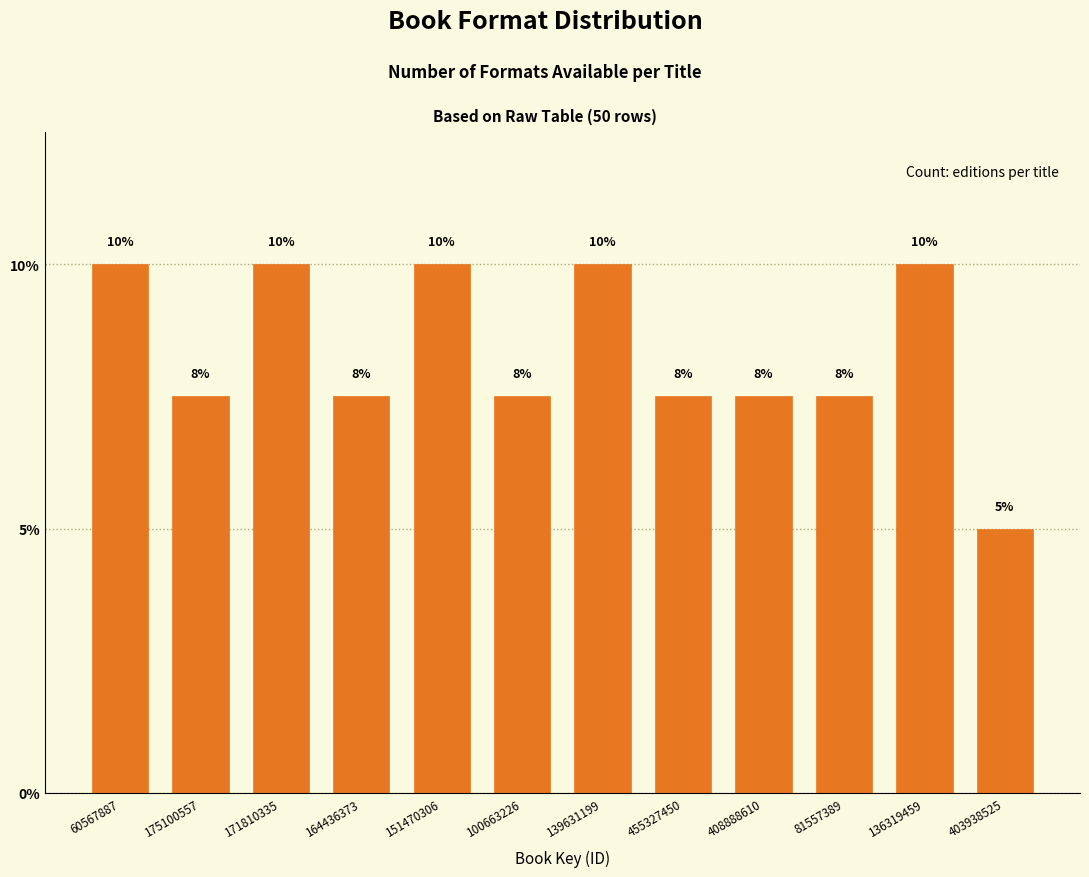

Count the values in the range 7 to 10.

11